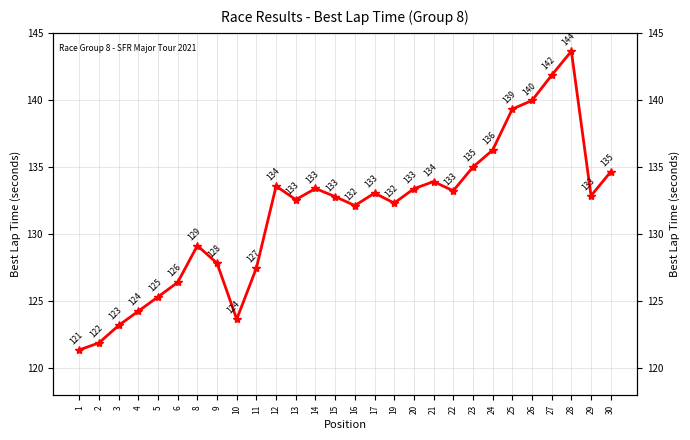

List the labels in order of value, largest first.

28, 27, 26, 25, 24, 23, 30, 21, 12, 14, 20, 22, 17, 29, 15, 13, 19, 16, 8, 9, 11, 6, 5, 4, 10, 3, 2, 1